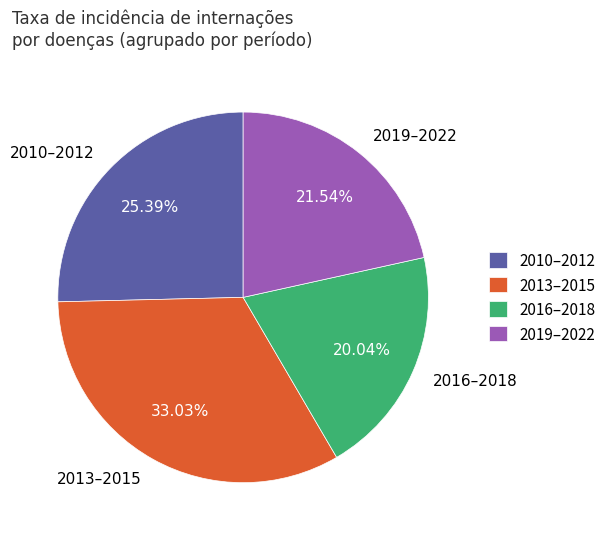

Combined, do 2016–2018 and 2019–2022 account for over 50%?

No